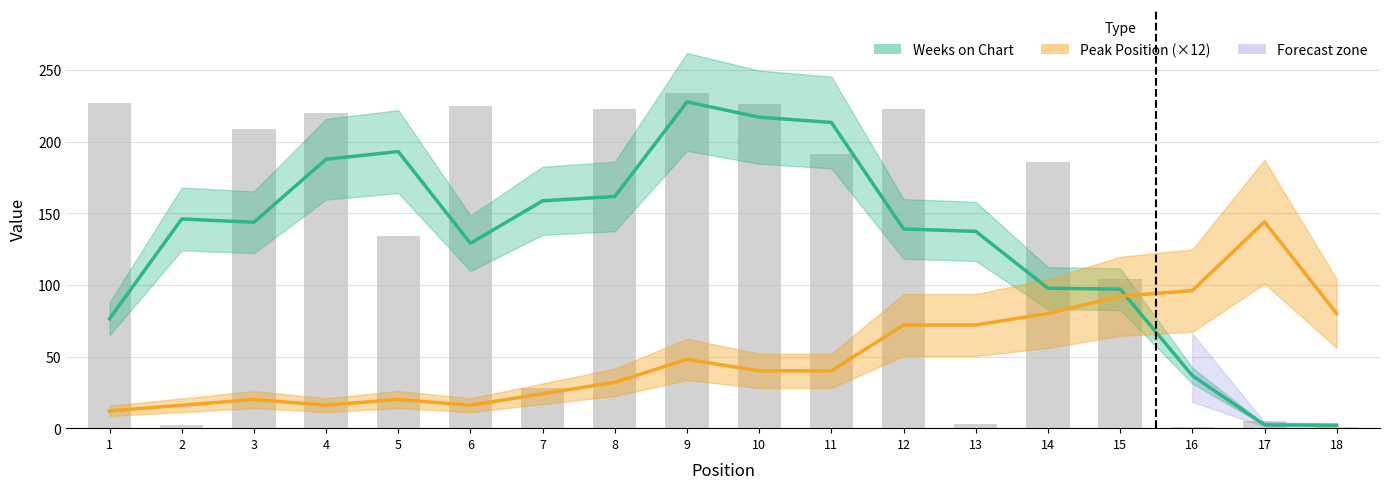

Between 8 and 16, which is larger?

8